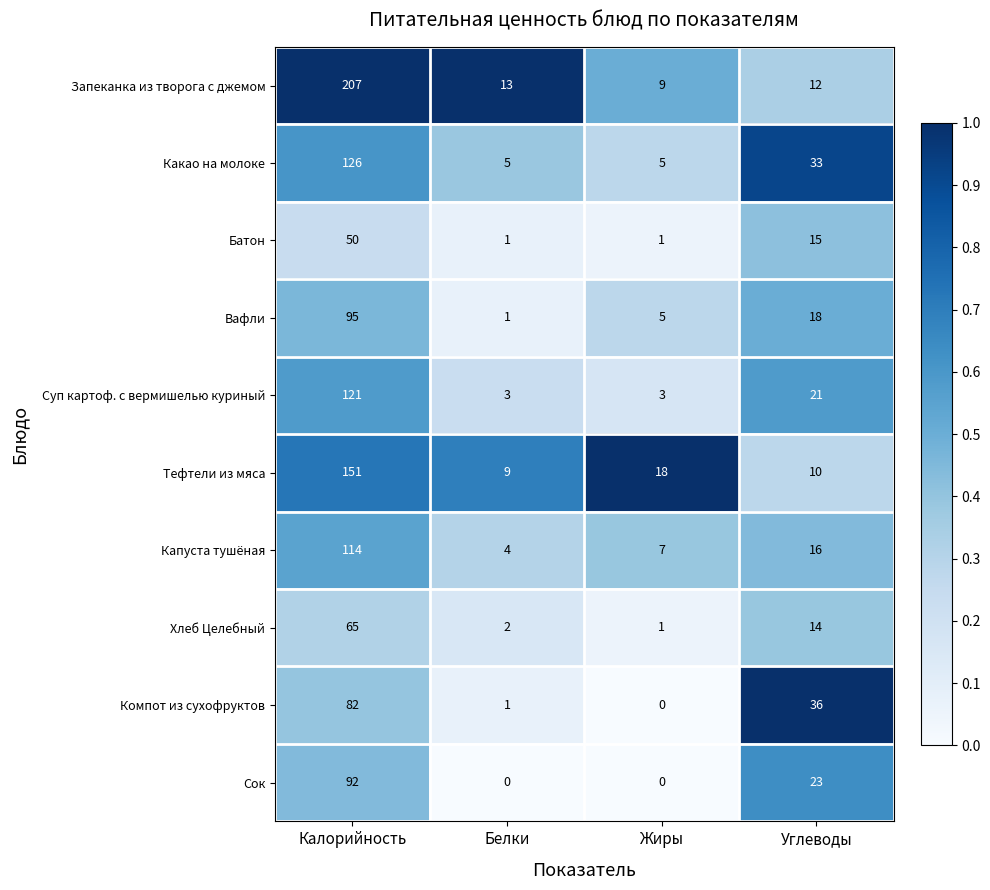

What is the difference between the maximum and minimum values in the Хлеб Целебный series?

64